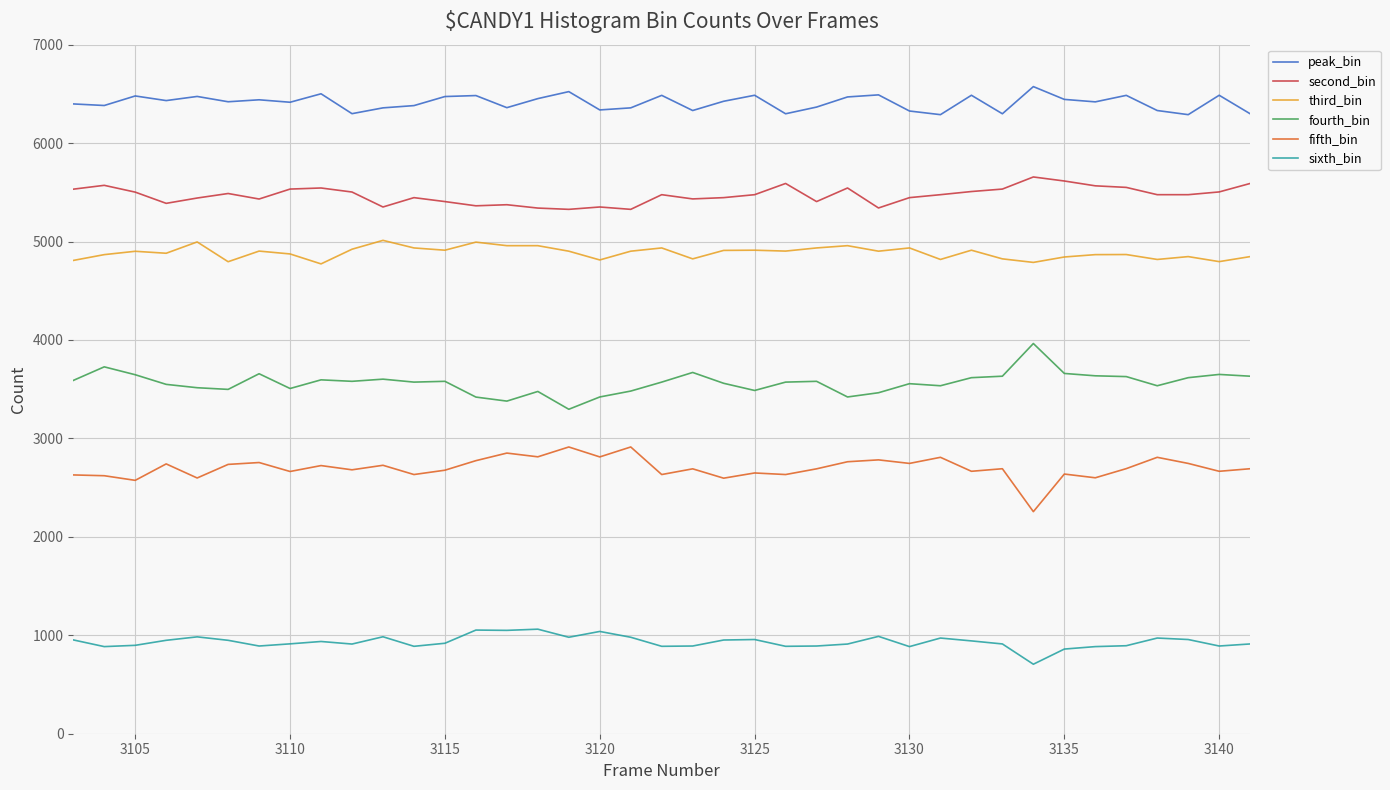

Rank the series by their maximum value, from lowest to highest.

sixth_bin, fifth_bin, fourth_bin, third_bin, second_bin, peak_bin